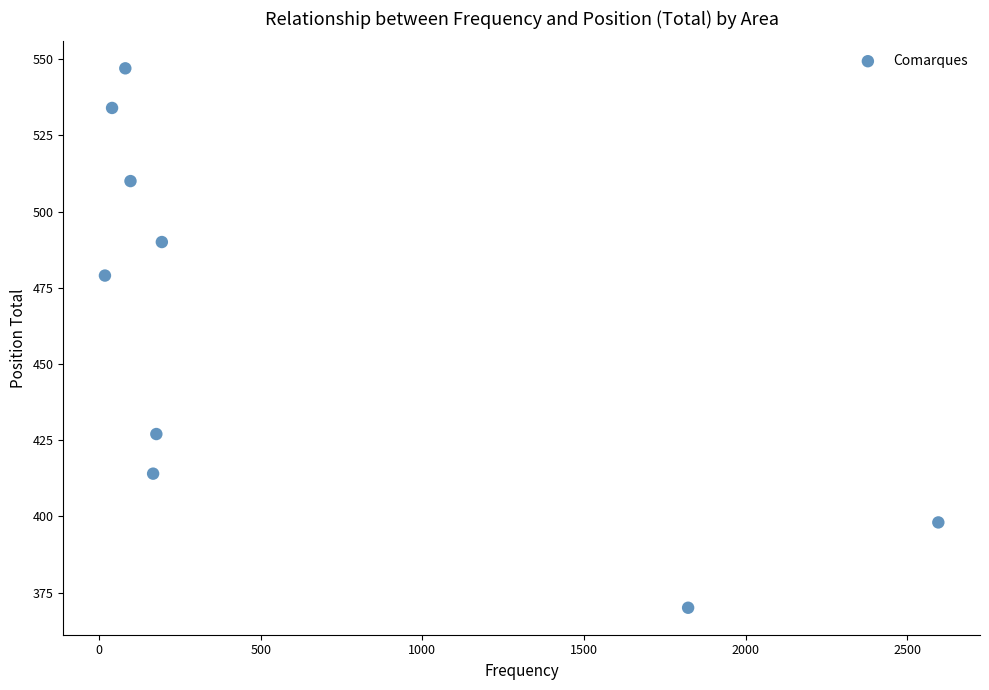

What Y value in the scatter plot is closest to 458?

479